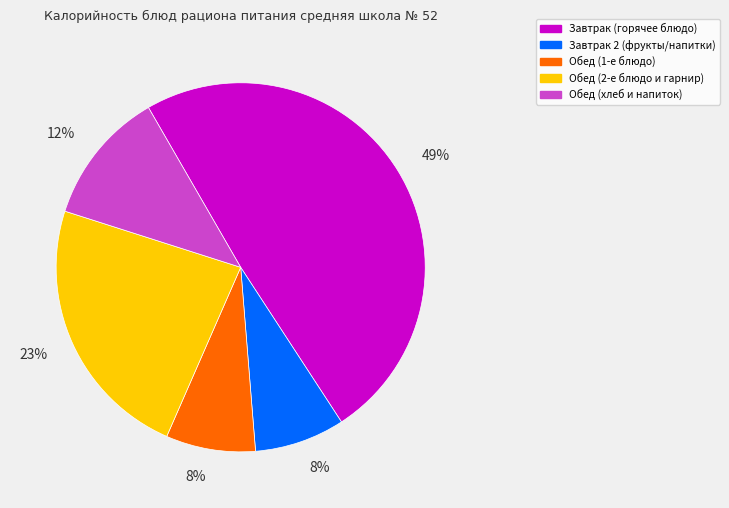

Is there any slice that represents more than half of the pie?

No